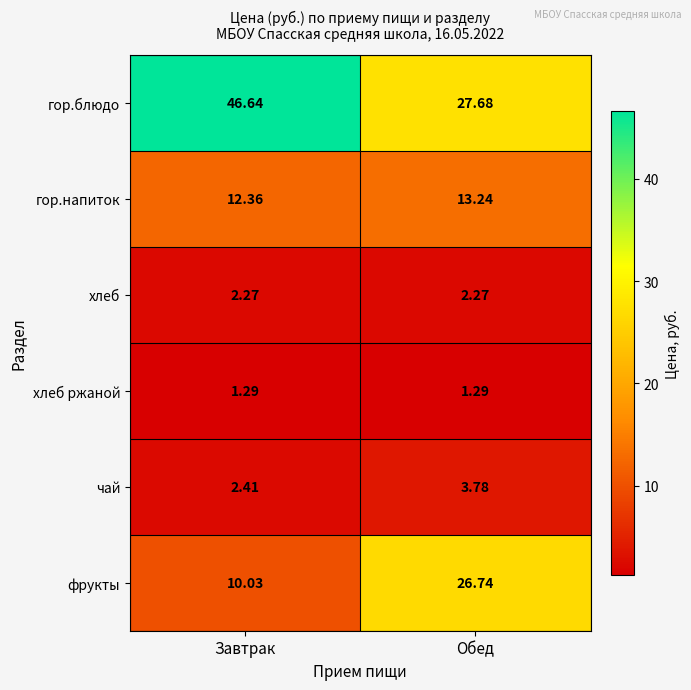

What is the total value across all series at Завтрак?

75.0